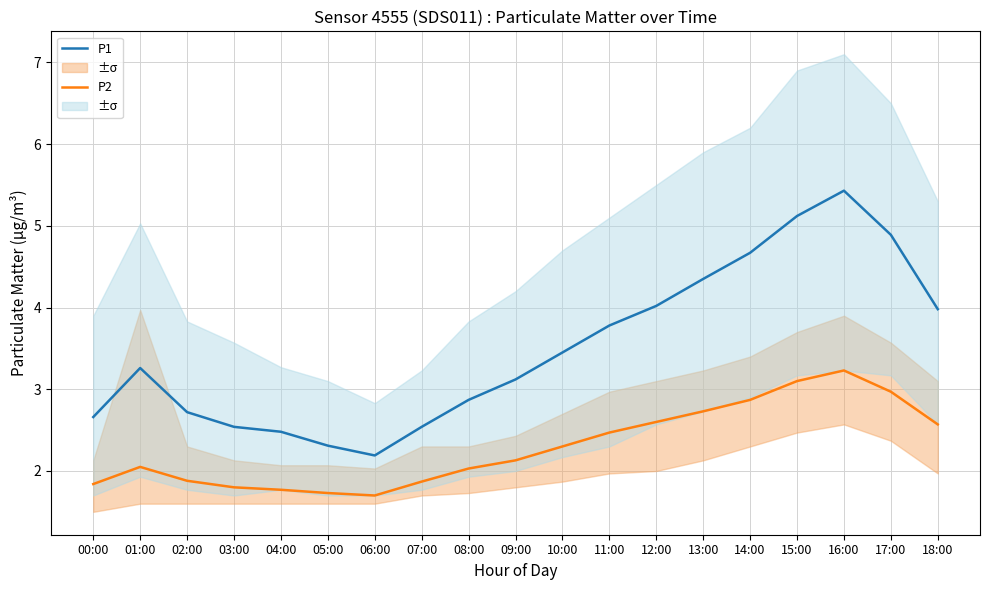

What is the total value across all series at 05:00?

4.0